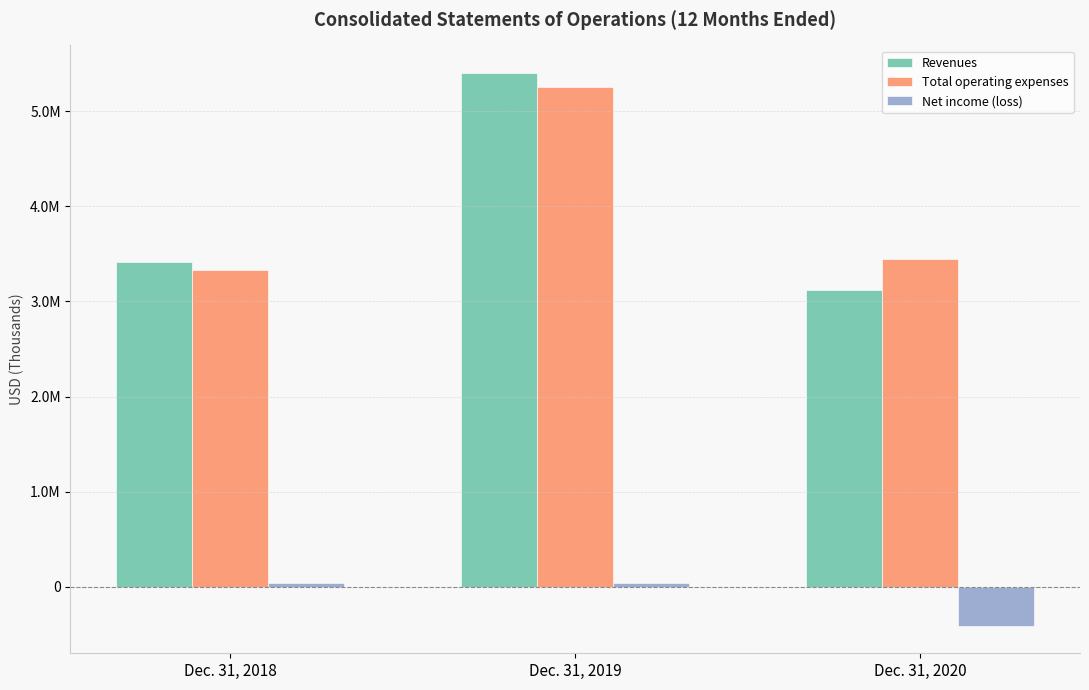

At which label does Revenues reach its minimum?

Dec. 31, 2020